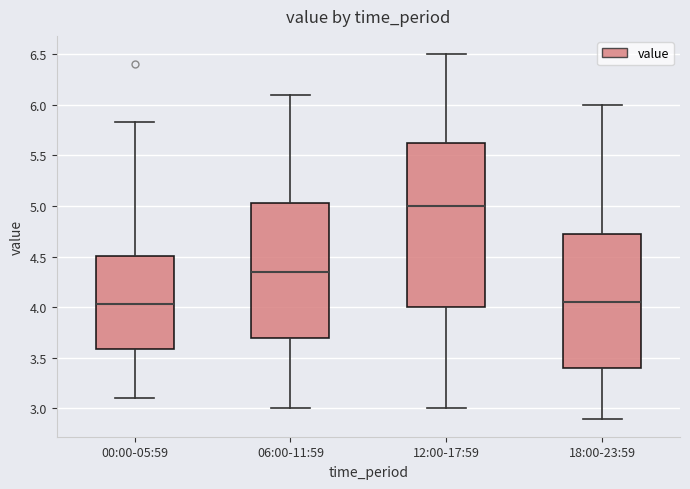

Which box has the highest median line?

12:00-17:59